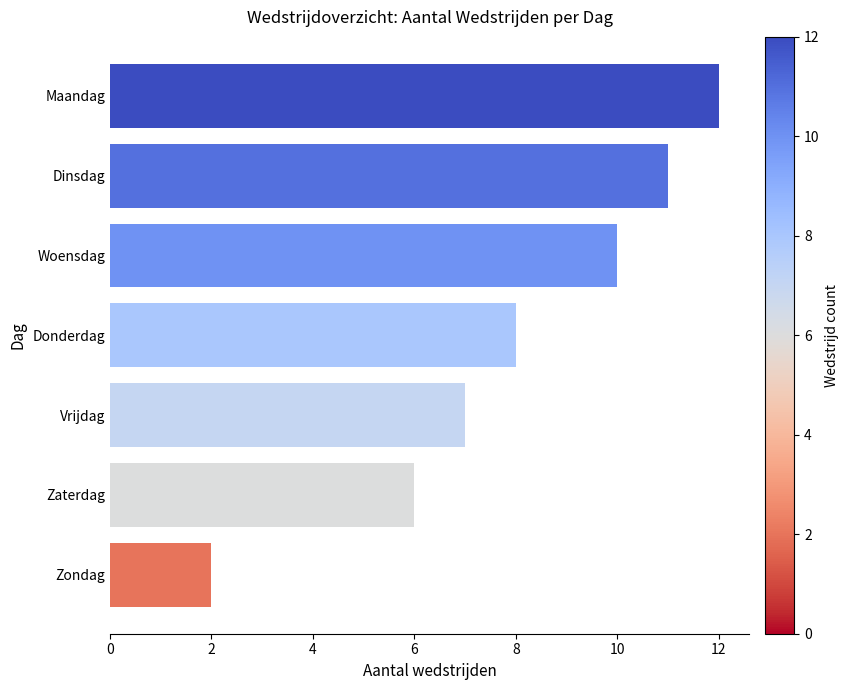

True or false: the data shows 11 at Vrijdag.

False